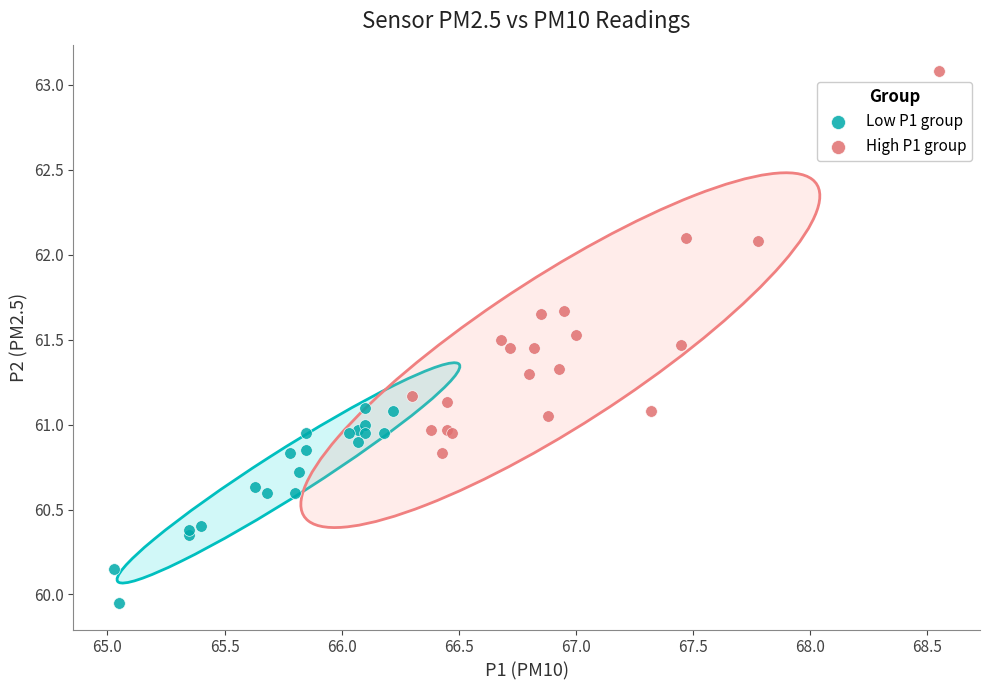

Which series reaches the minimum Y coordinate?

Low P1 group